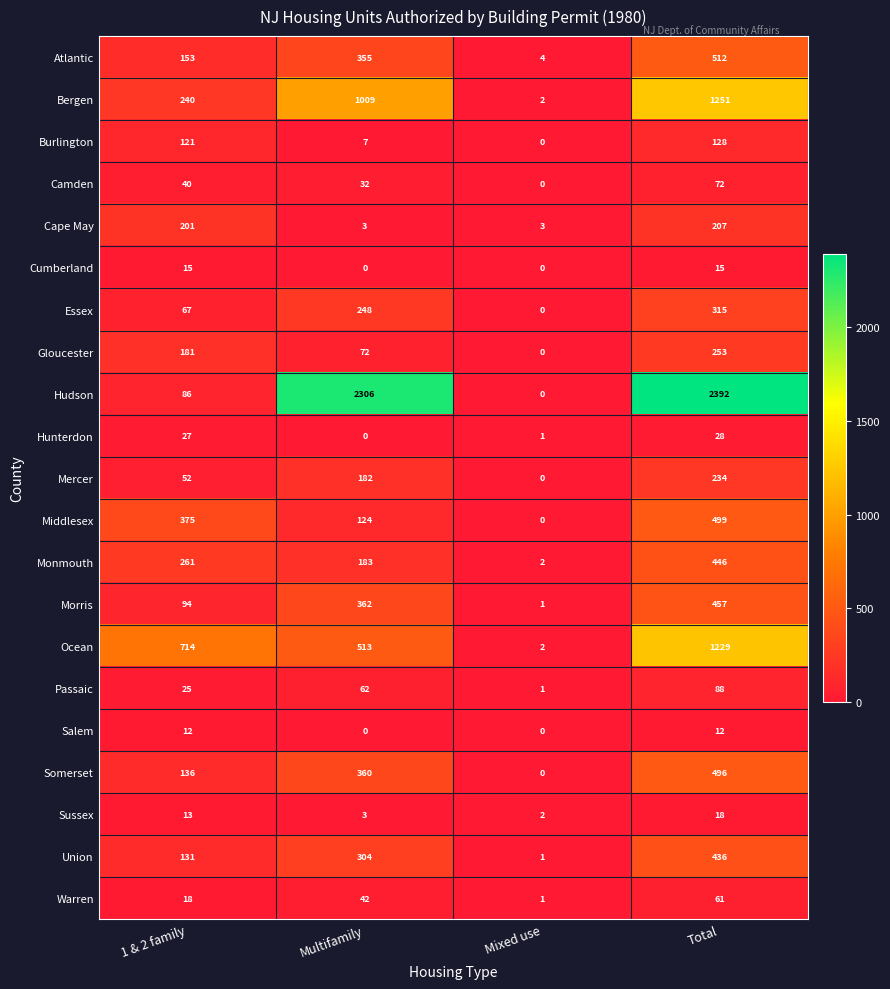

Which series has the largest total across all categories?

Hudson